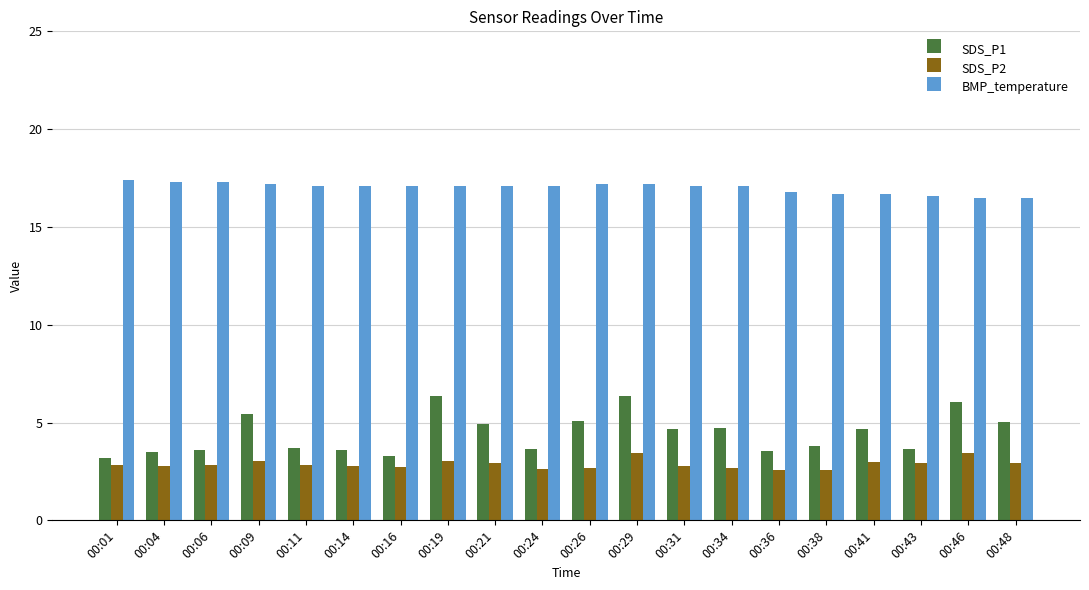

What is the total value across all series at 00:04?

23.6